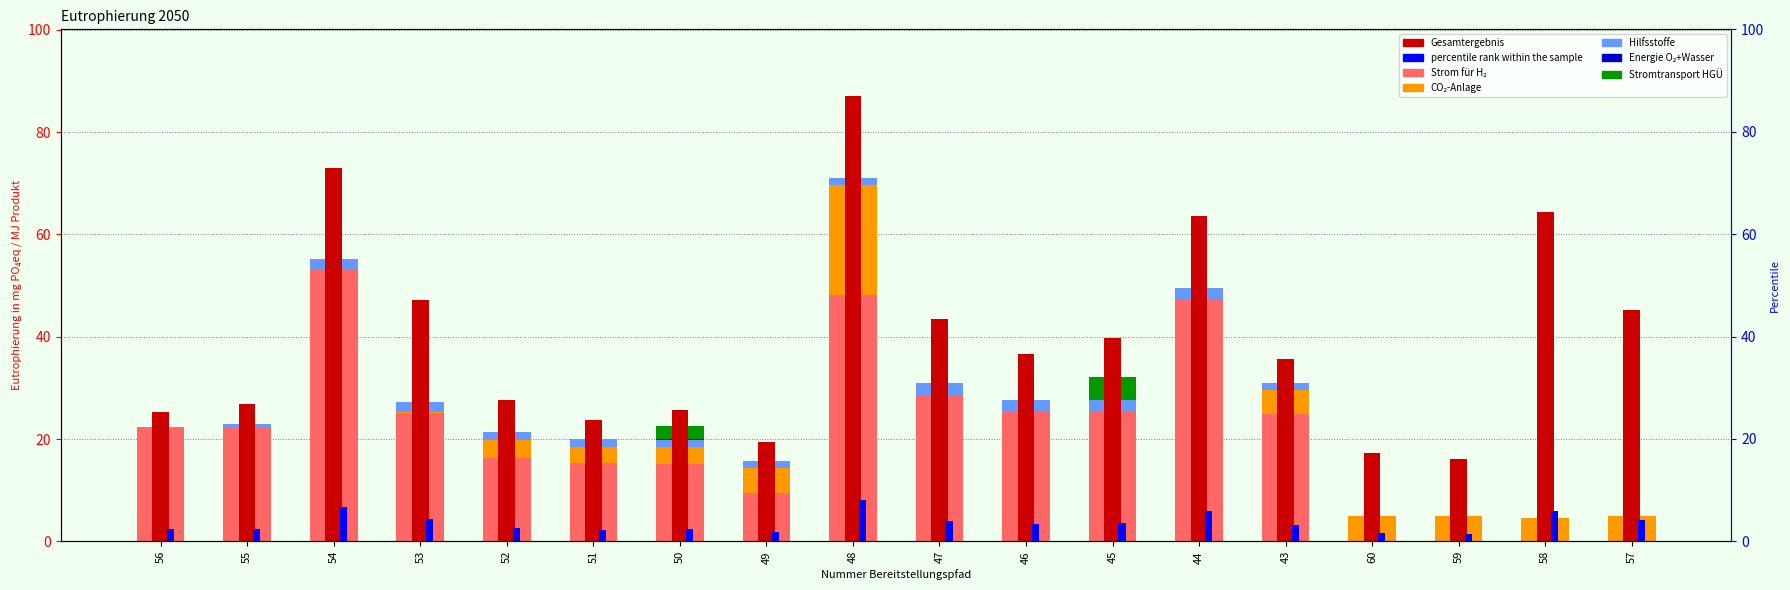

What is the sum of the Strom für H₂ values at 46 and 60?

25.5